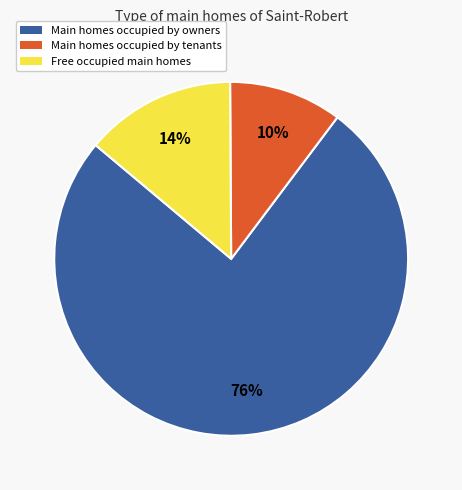

Does any single category account for the majority?

Yes